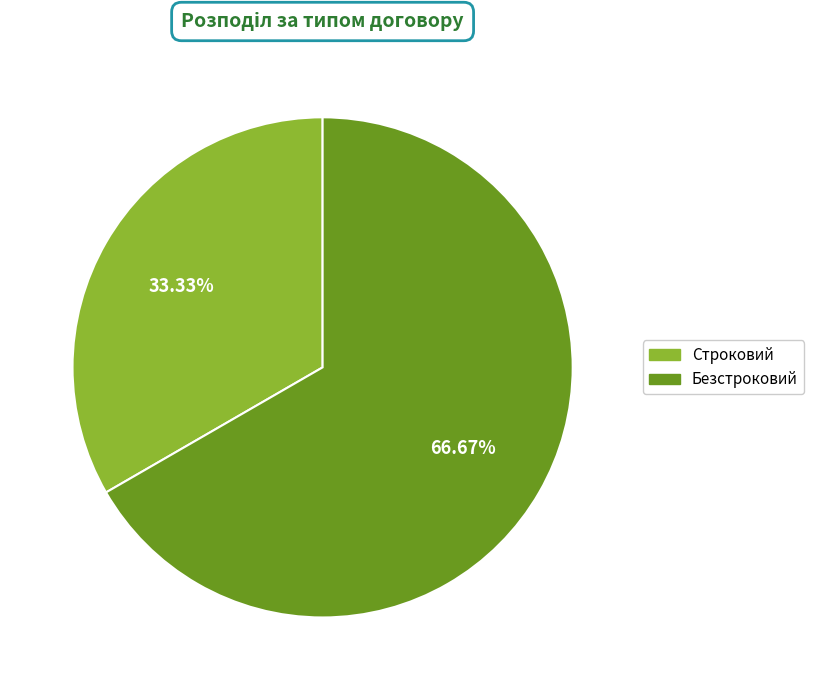

True or false: Безстроковий accounts for 67% of the total.

True